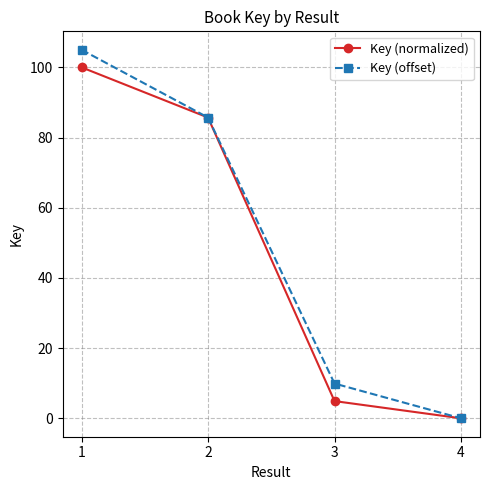

At which label does Key (offset) reach its minimum?

4